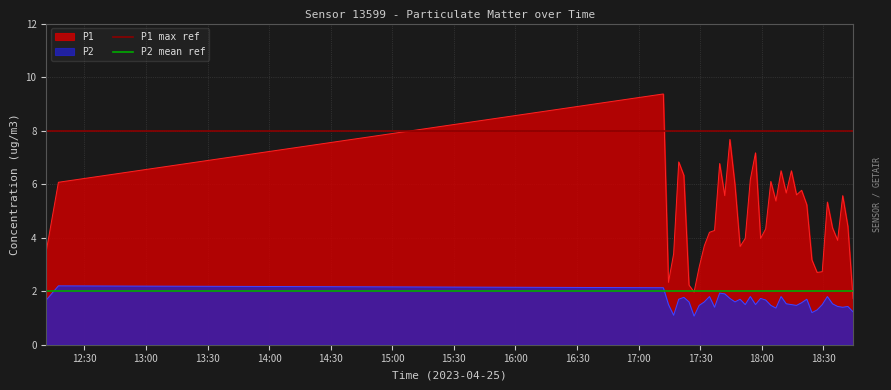

True or false: P1 and P2 cross at least once.

False